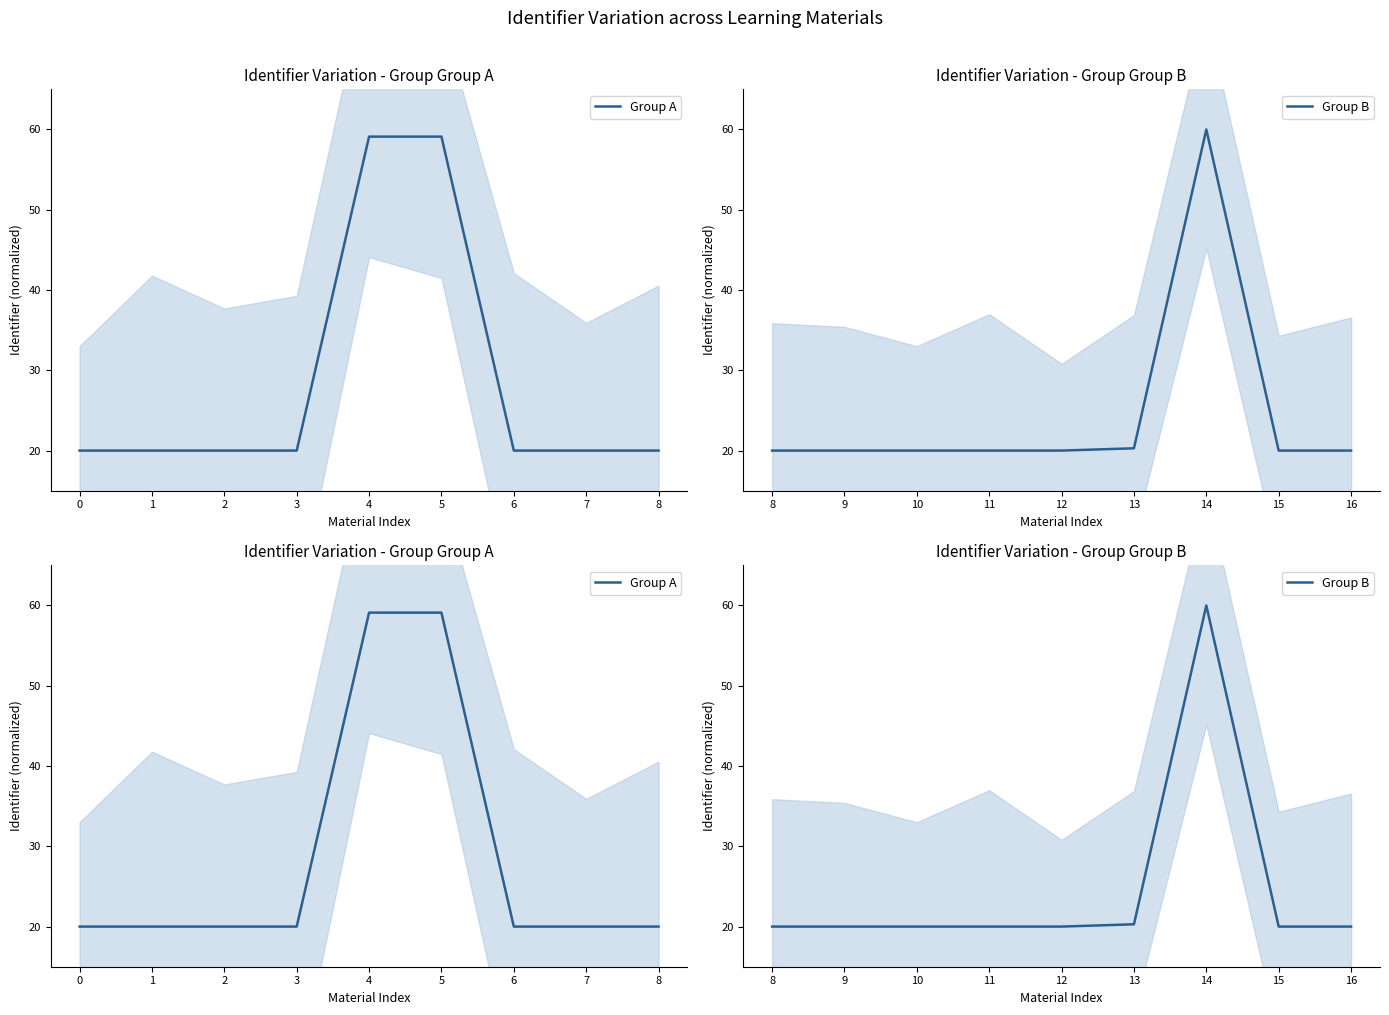

Reading left to right, what are all the values shown in this chart?

Group A: 20.0	20.0	20.0	20.0	59.1	59.1	20.0	20.0	20.0
Group B: 20.0	20.0	20.0	20.0	20.0	20.3	60.0	20.0	20.0